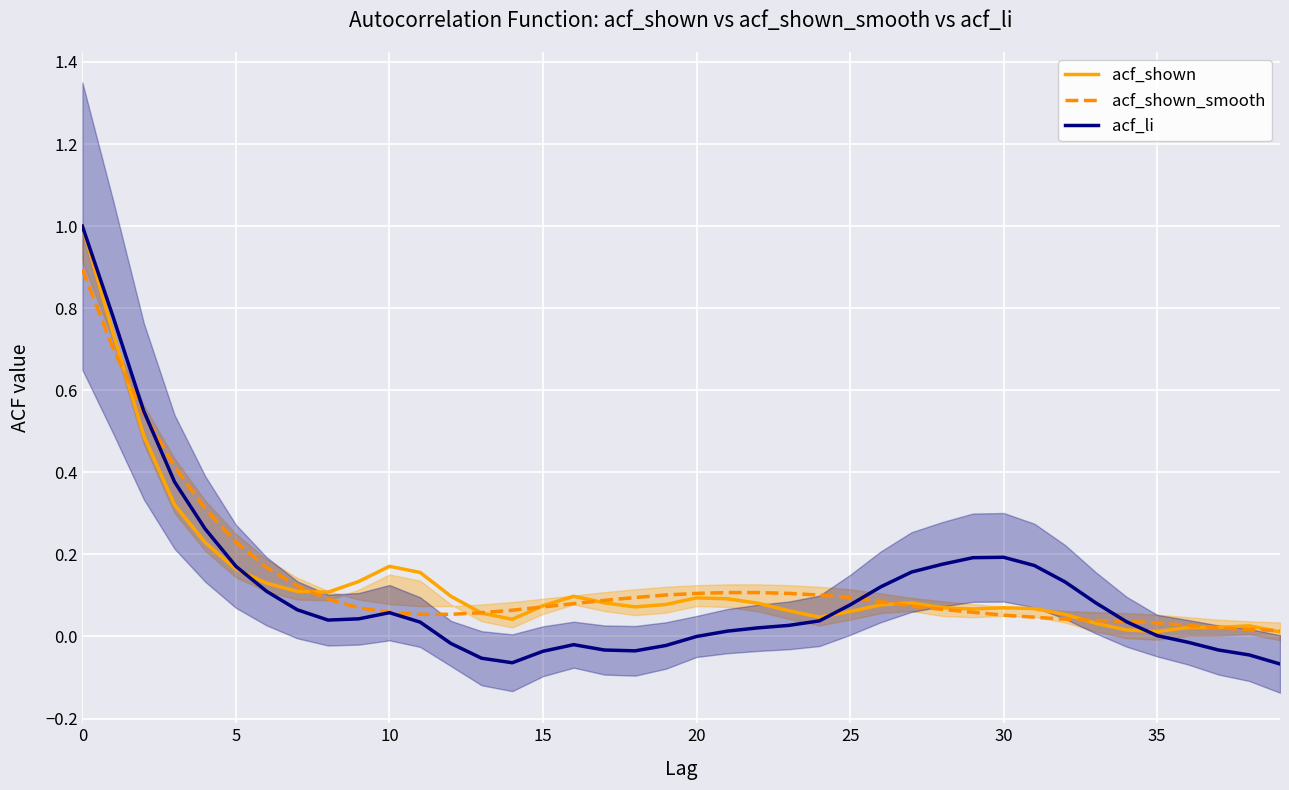

What is the highest value of the acf_shown series?

1.0